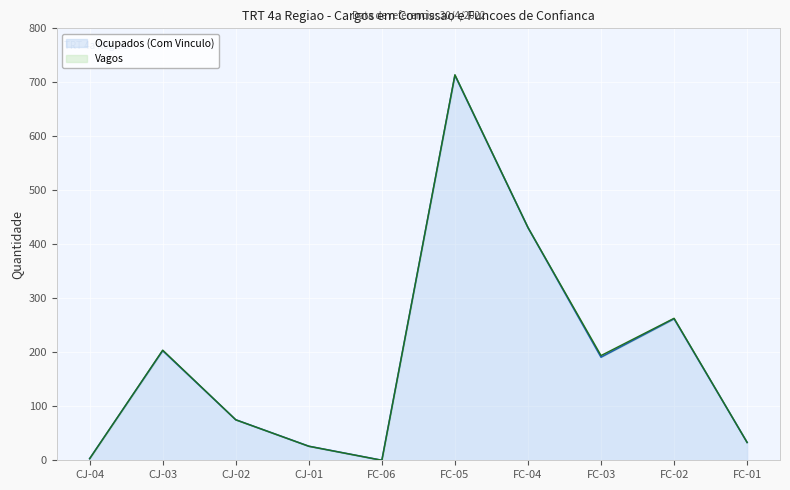

What is the value of the 8th point from the left?

191